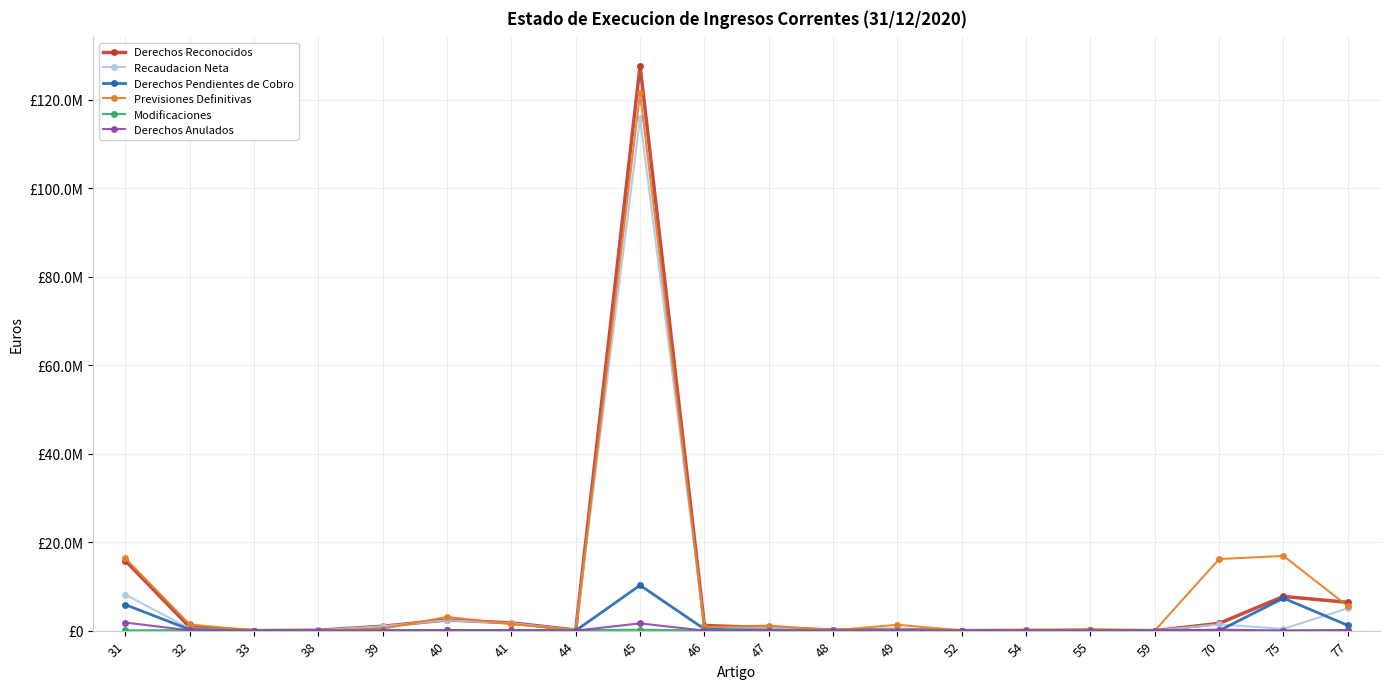

Does the chart display data point markers on the line(s)?

Yes